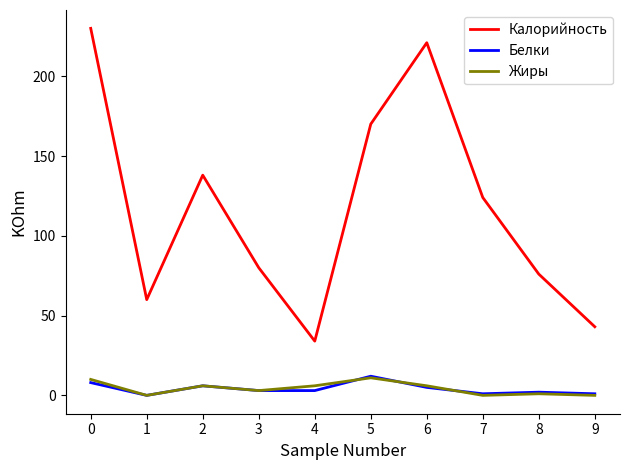

At which category does Калорийность reach its first local peak?

2